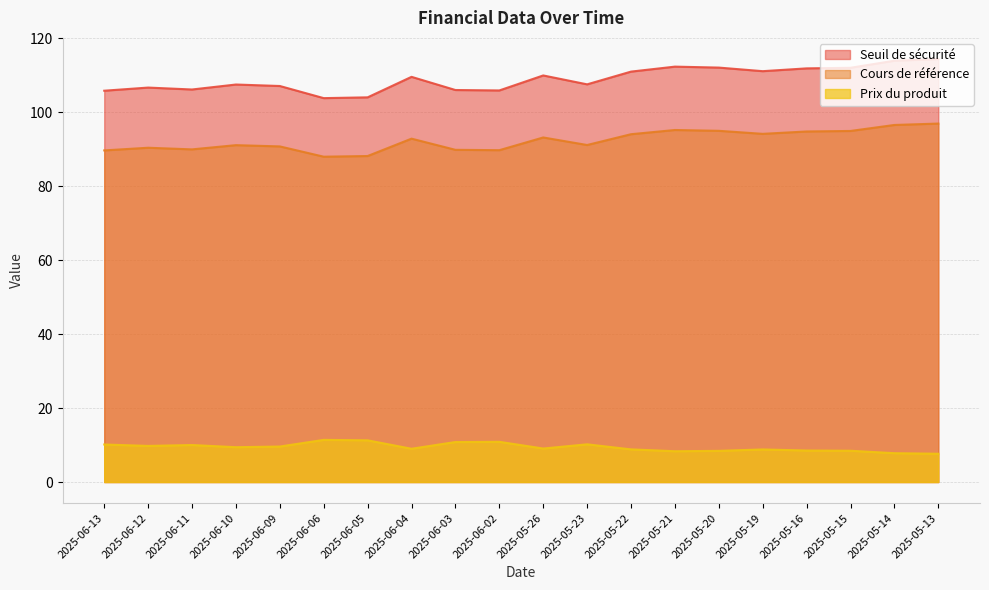

True or false: Prix du produit has more than 0 interior local peaks.

True